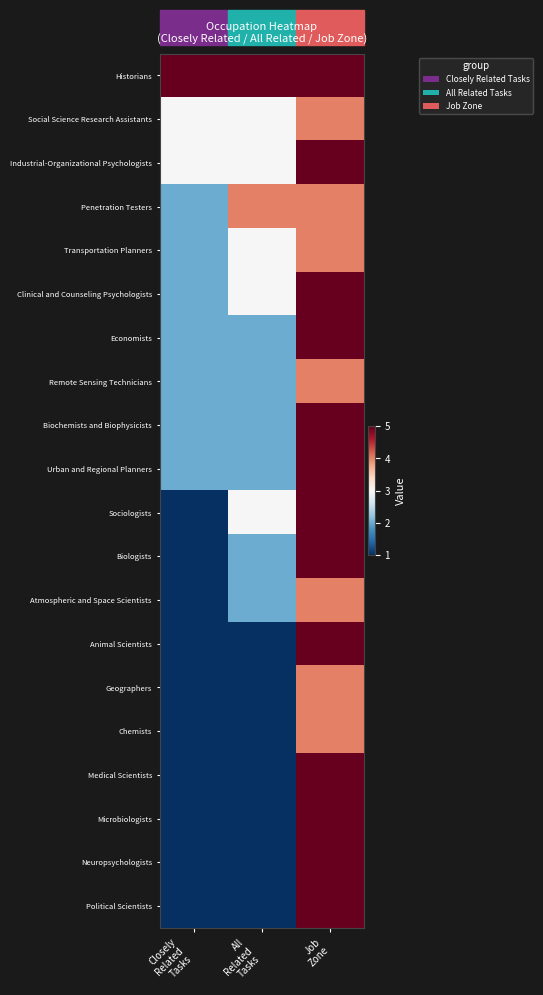

What is the spread (max minus min) of values at All
Related
Tasks?

4